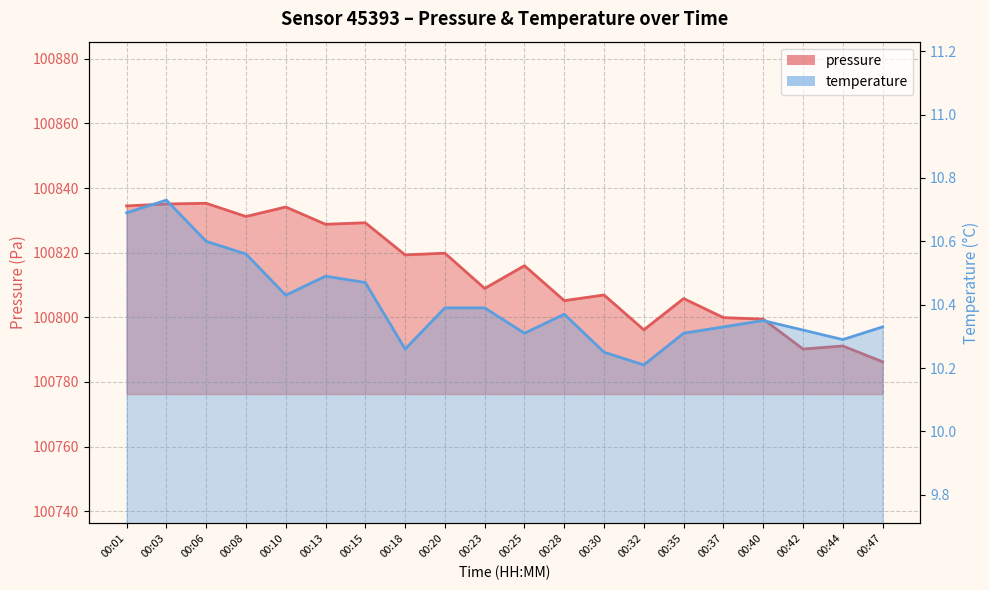

What is the difference between the pressure values at 00:03 and 00:13?

6.3